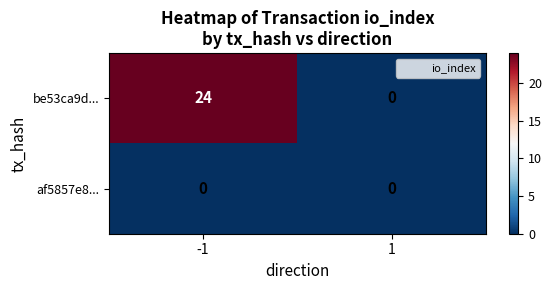

Count the number of categories in the chart.

2